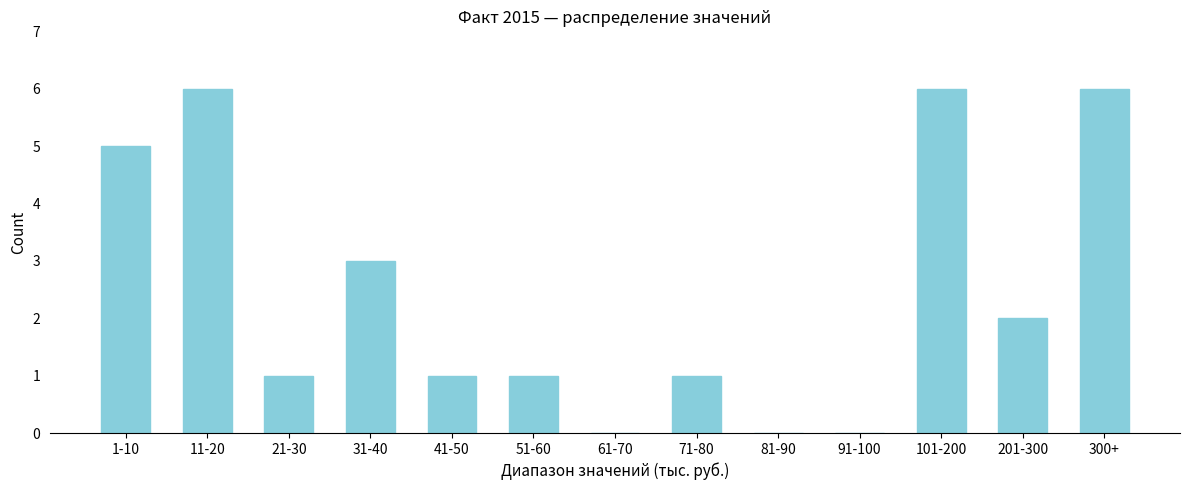

Reading left to right, transcribe all the data shown in this chart.

1-10=5	11-20=6	21-30=1	31-40=3	41-50=1	51-60=1	61-70=0	71-80=1	81-90=0	91-100=0	101-200=6	201-300=2	300+=6